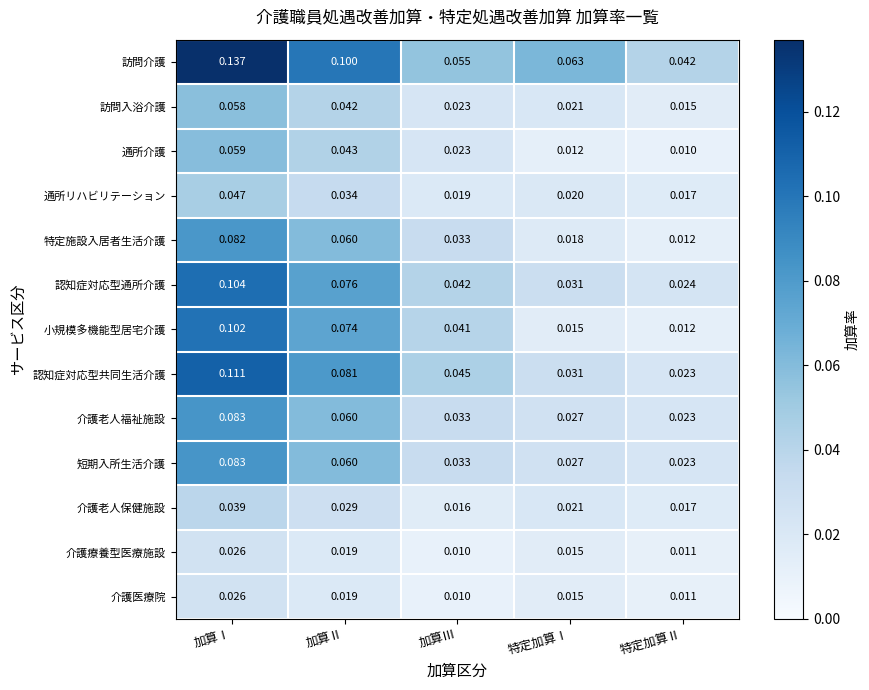

At which category does the chart reach its peak across all series?

加算Ⅰ